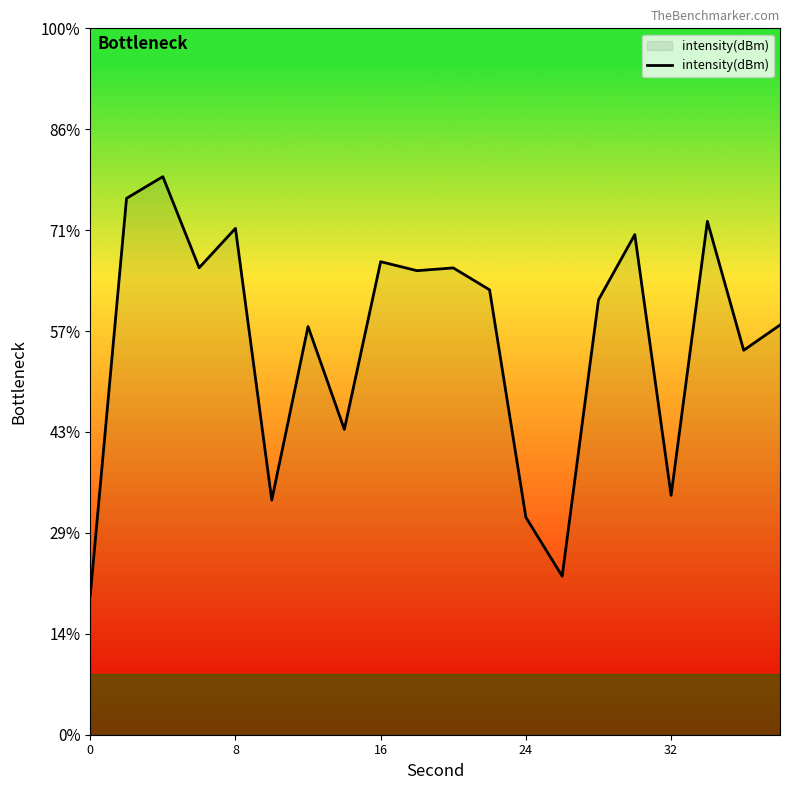

Does the chart display data point markers on the line(s)?

No